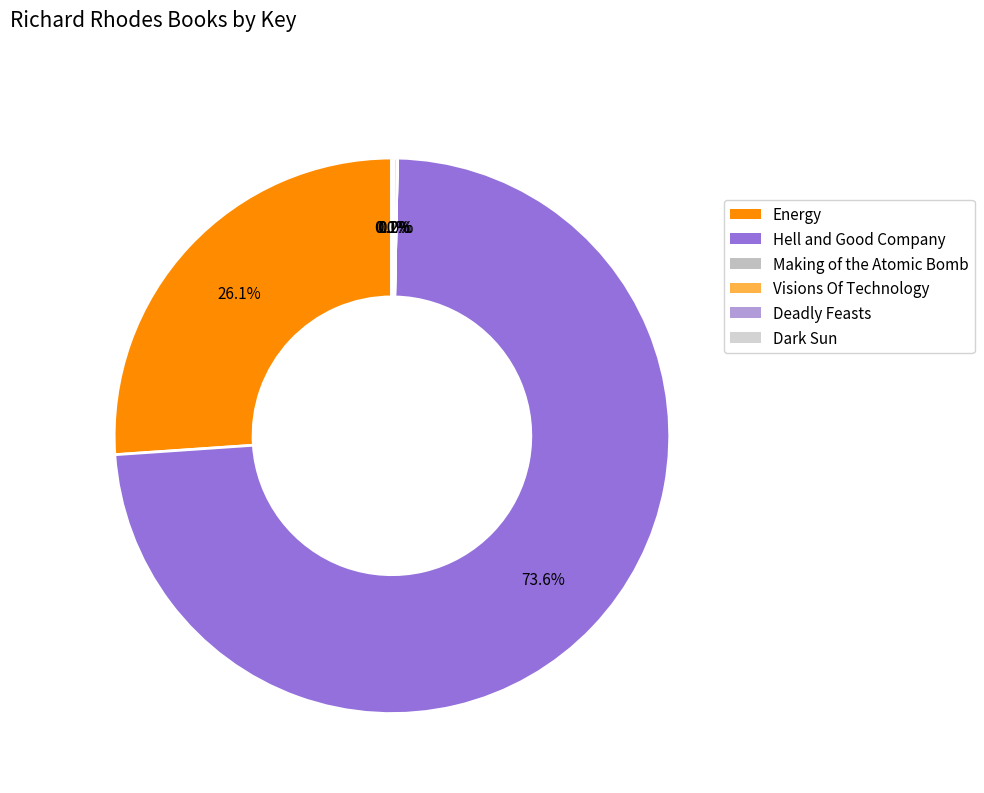

The Making of the Atomic Bomb slice represents 5% of the pie. True or false?

False